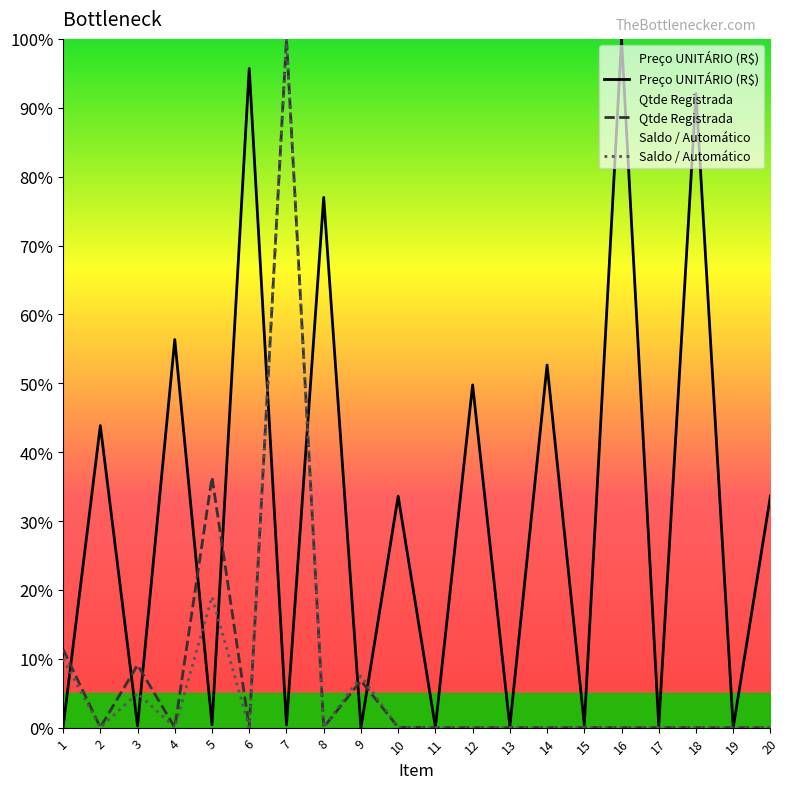

True or false: Preço UNITÁRIO (R$) has more than 1 interior local peaks.

True